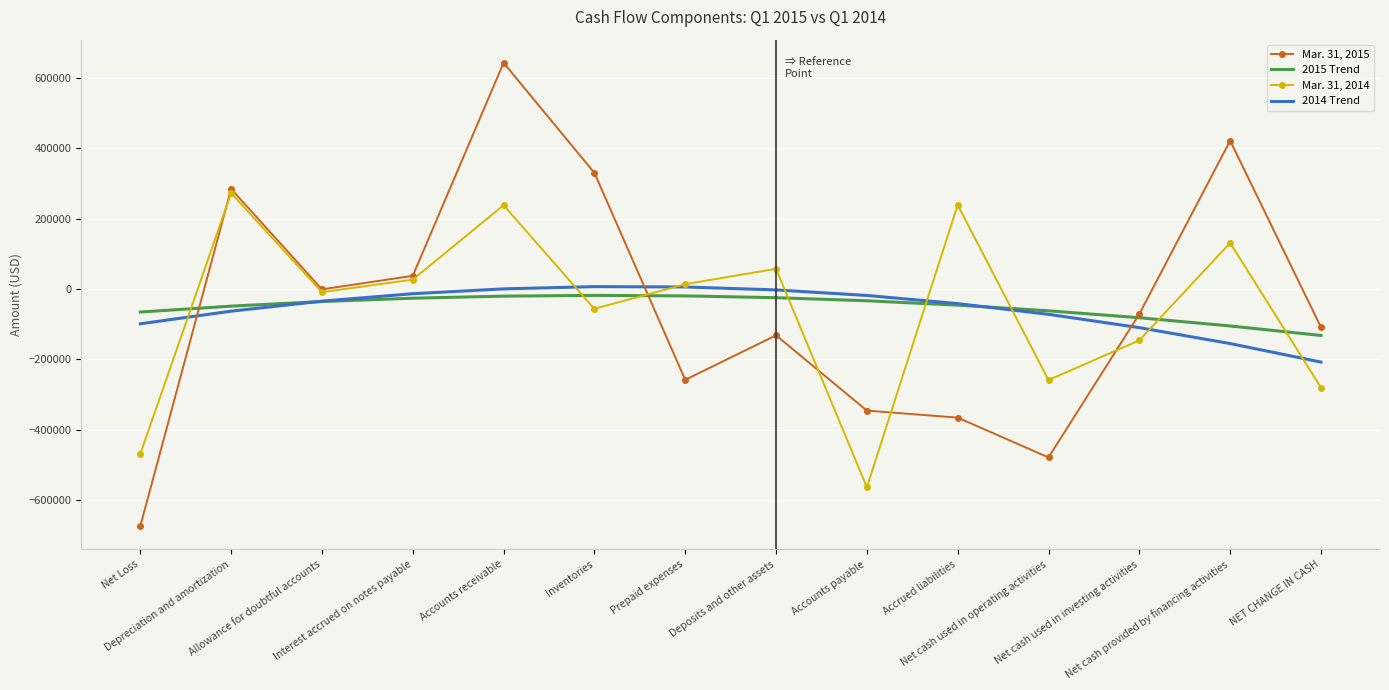

At which label is Mar. 31, 2014 closest to -145250?

Net cash used in investing activities